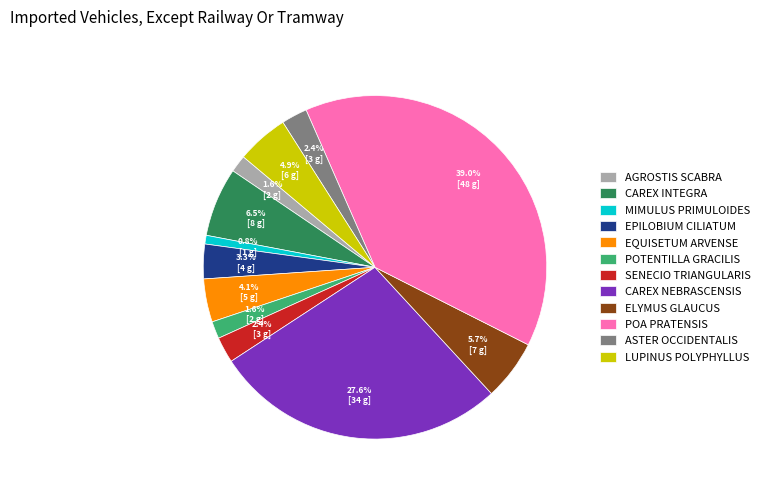

To the nearest percent, what is the difference between the largest and smallest slice percentages?

38%